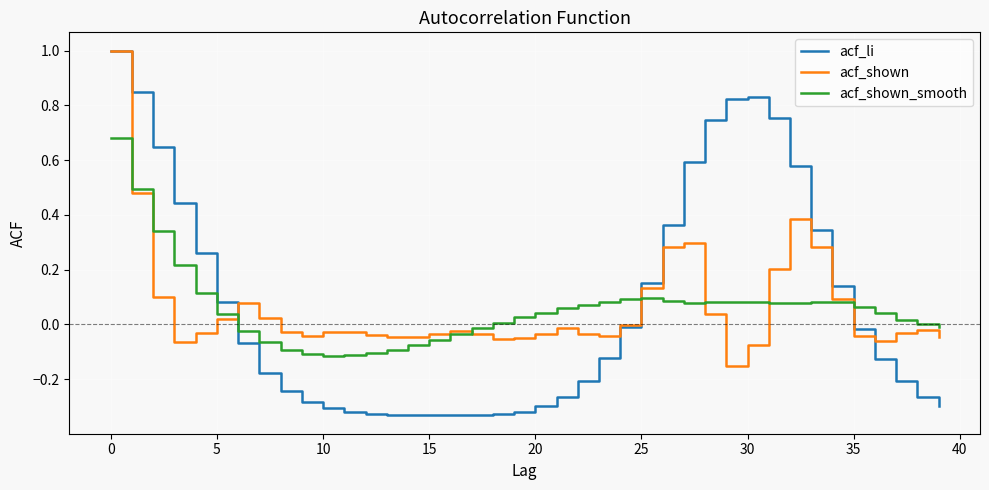

Which series has the widest spread of values?

acf_li